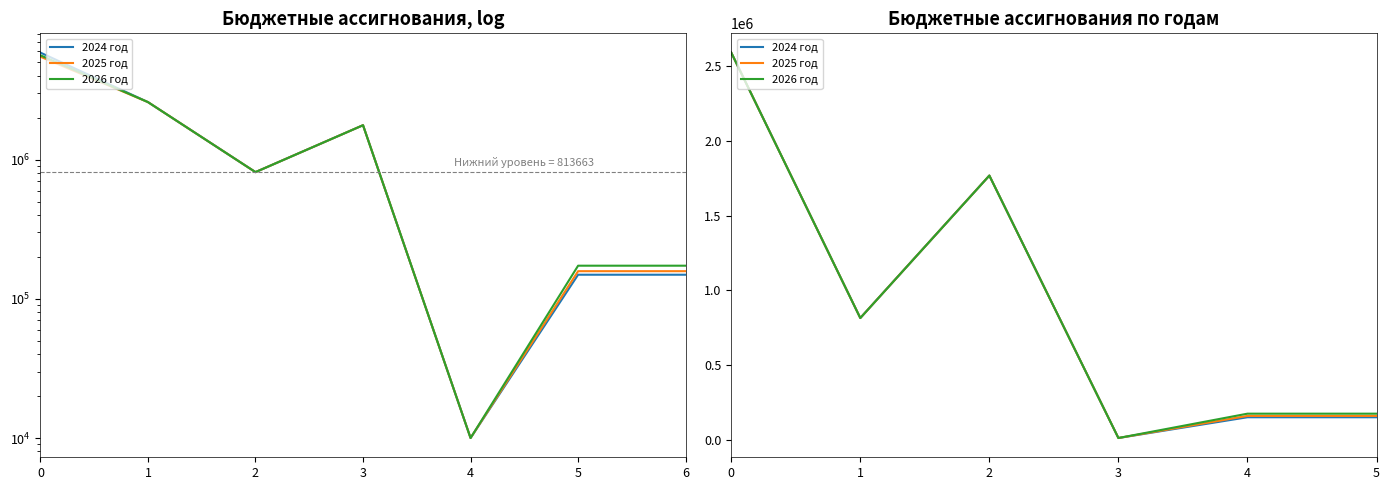

List the labels in order of 2026 год value, largest first.

0, 2, 1, 4, 5, 3